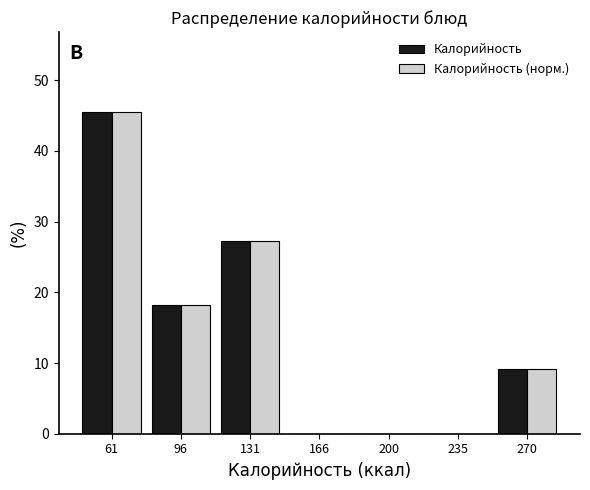

In the Калорийность (норм.) series, which range on the x-axis has the tallest bar?

45 to 80